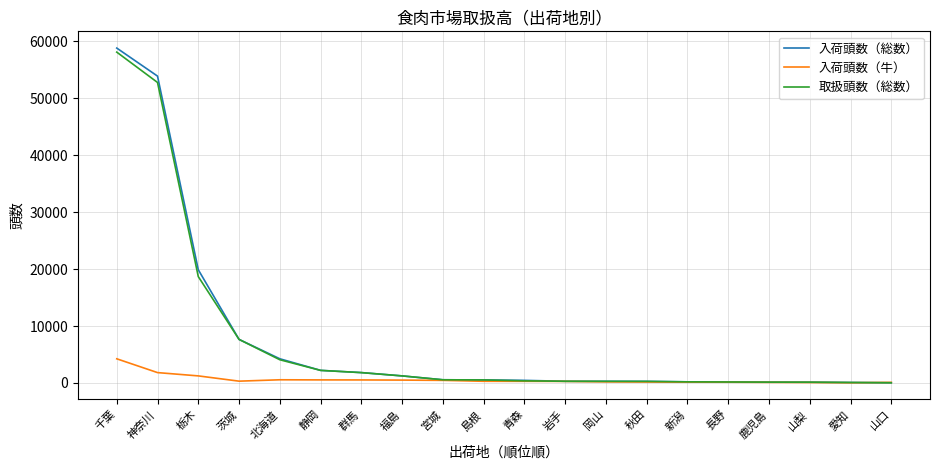

What is the maximum value shown in the chart?

58834